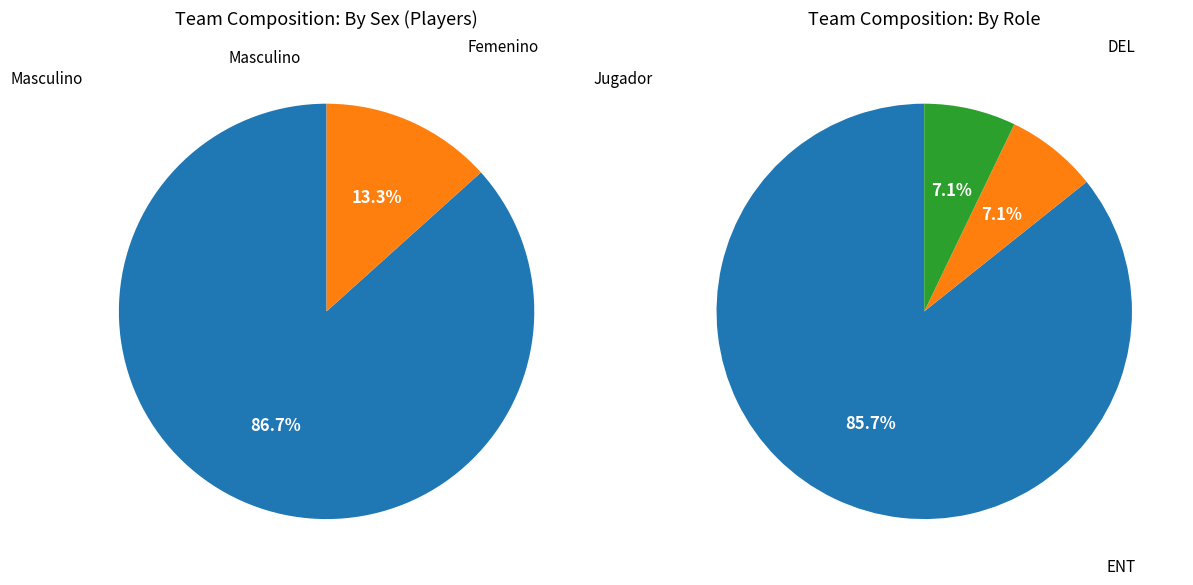

Does any single category account for the majority?

Yes